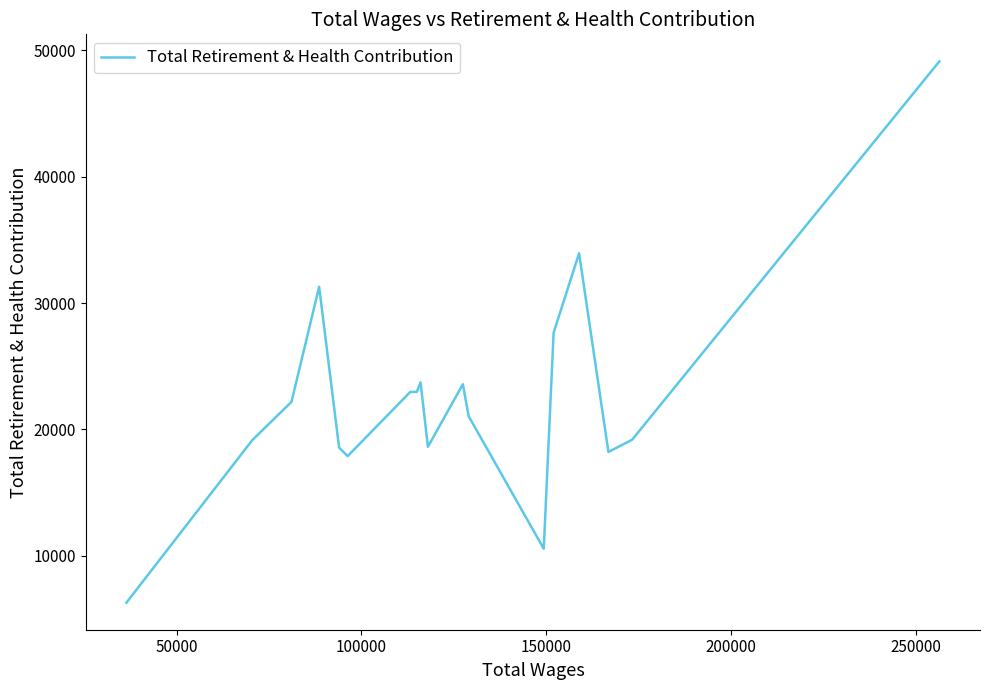

What is the minimum value shown in the chart?

6293